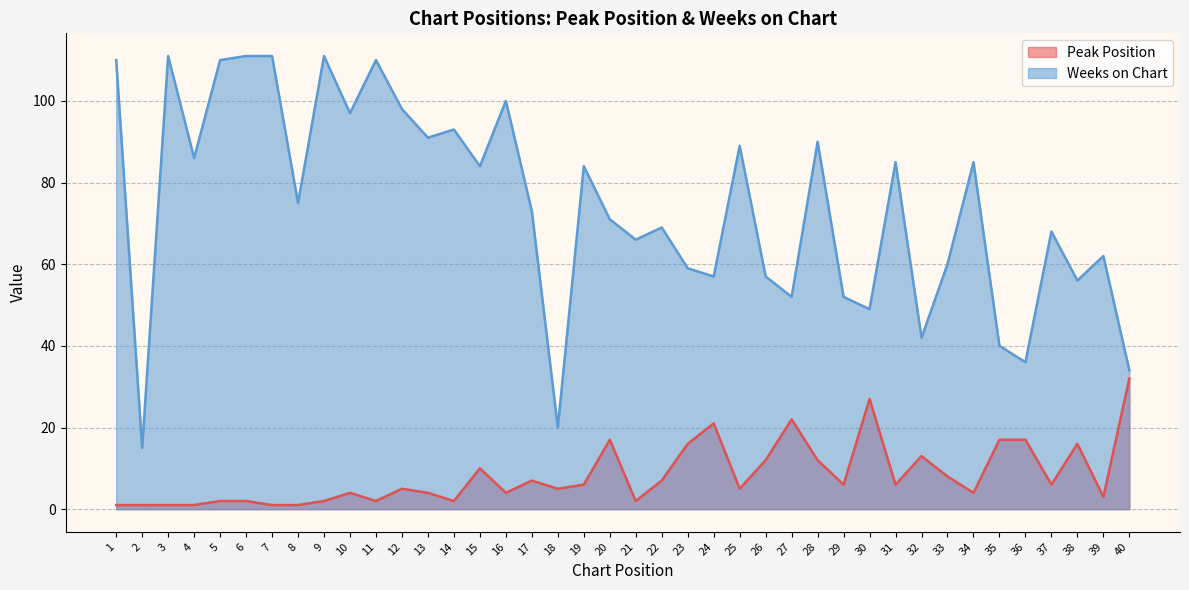

How many data points in Weeks on Chart are less than 75?

20